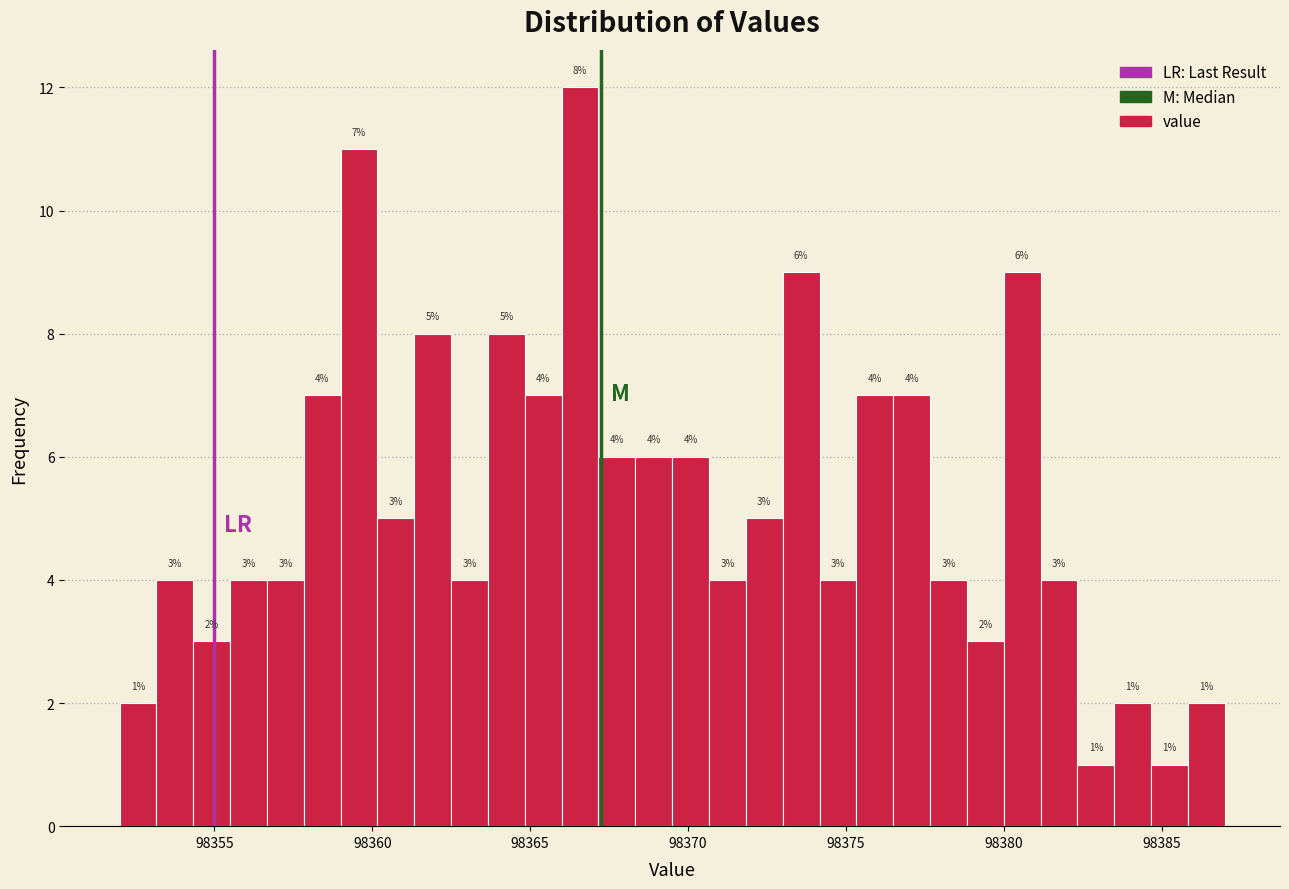

Read against the x-axis, roughly where is the centre of the tallest bar?

98366.5